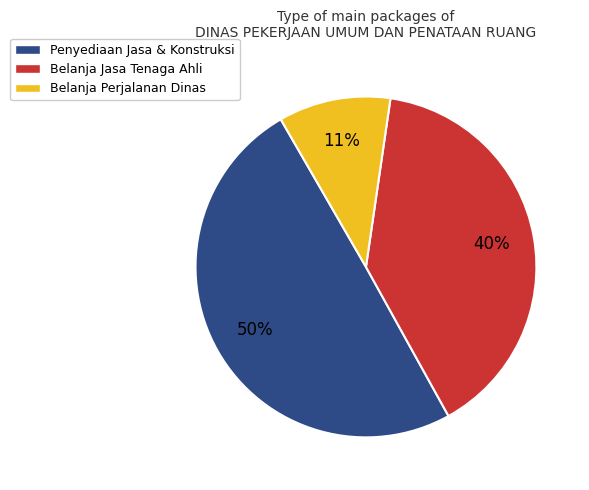

Is it true that Belanja Perjalanan Dinas is 20% of the pie?

False